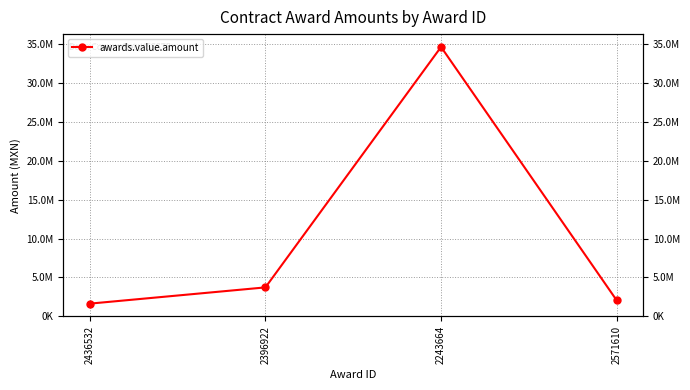

True or false: there are more than 1 points higher than both neighbors.

False